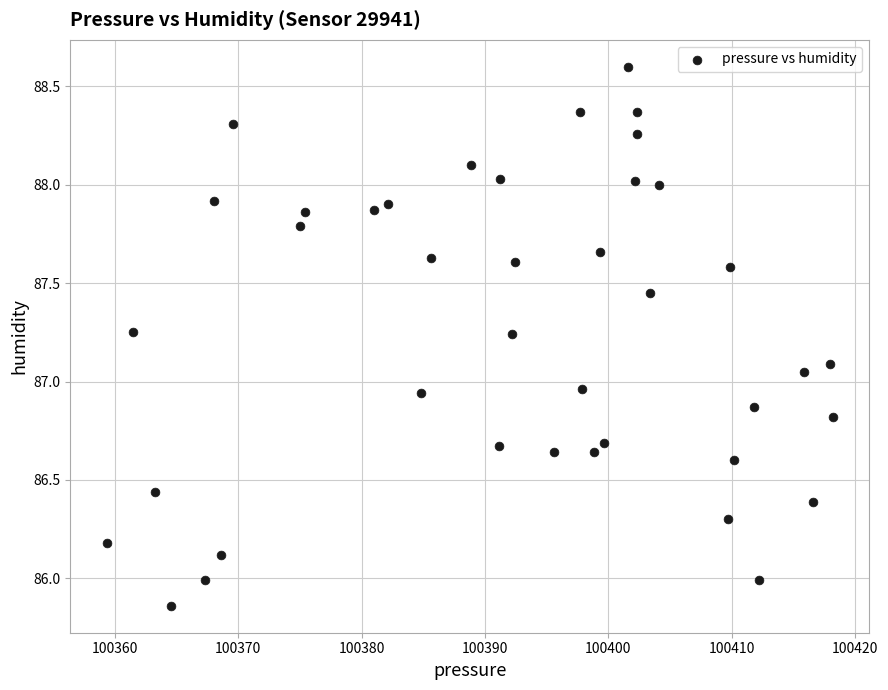

What is the range of X values (max minus min)?

58.9